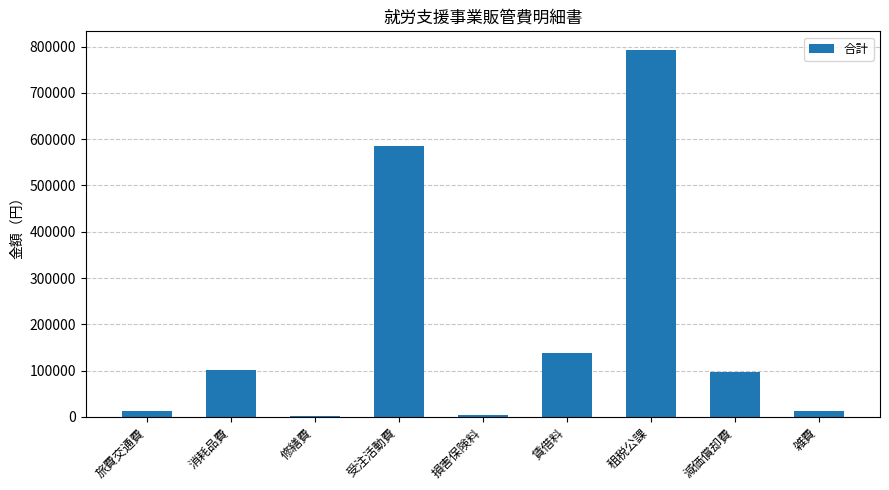

How many distinct data groups are displayed?

1